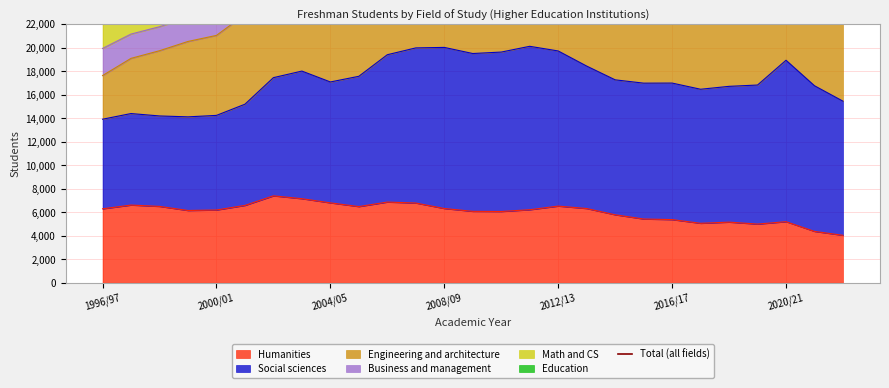

Reading right to left, list all the values displayed in this chart.

48614	50292	56313	50820	48653	47124	47555	45695	45271	45668	47521	46761	44317	44113	43682	43384	40211	37514	36722	38277	36939	35416	33227	31678	31204	30368	27657